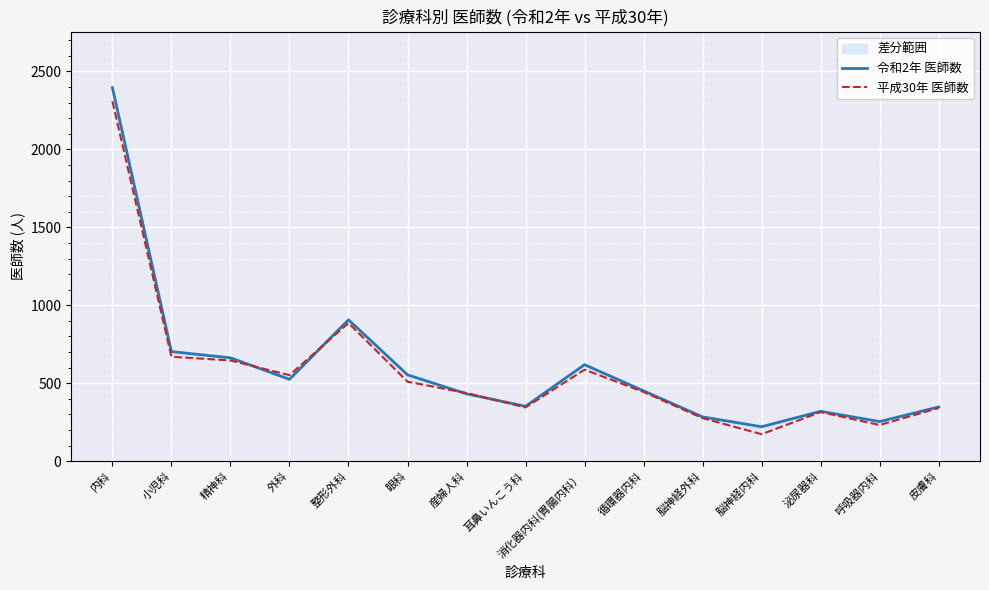

How many data points in 令和2年 医師数 are above 451?

7